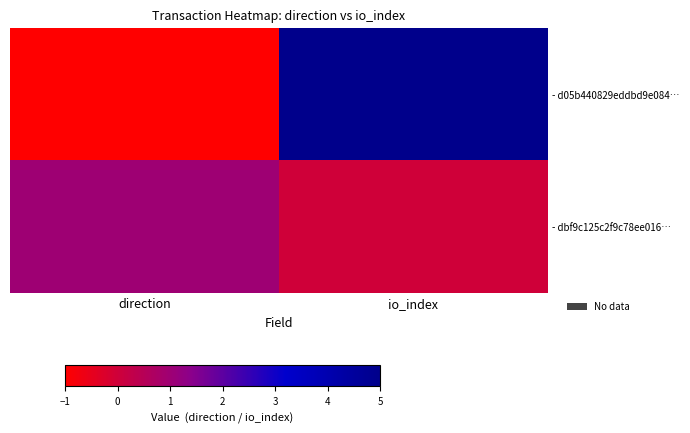

At which category is the sum across all series the highest?

io_index